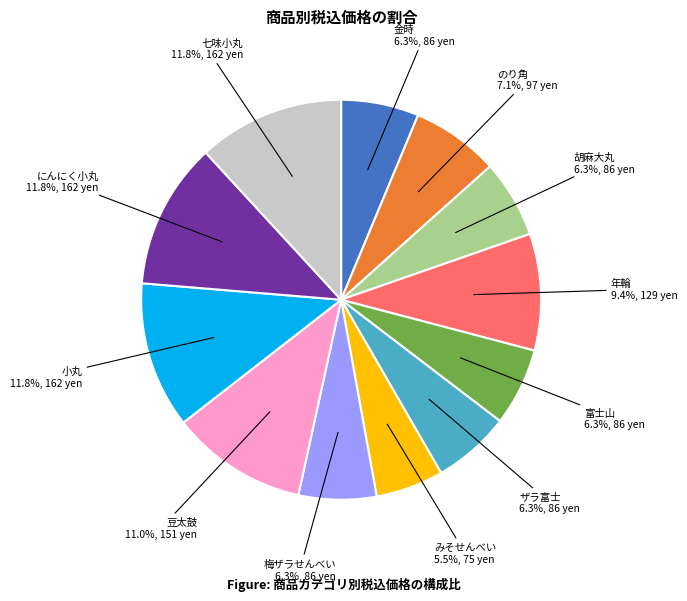

Does any single category account for the majority?

No